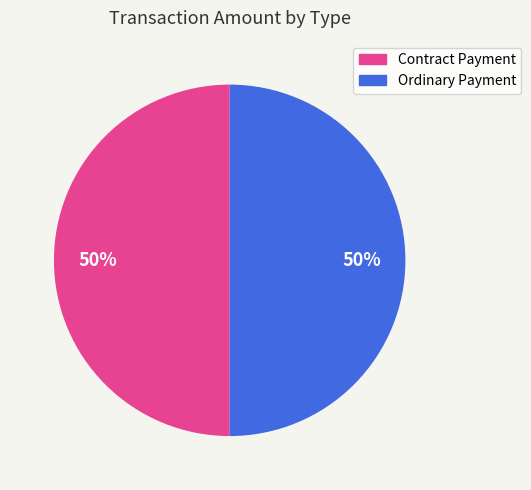

Approximately how many times larger is the value at Ordinary Payment compared to Contract Payment?

1.0